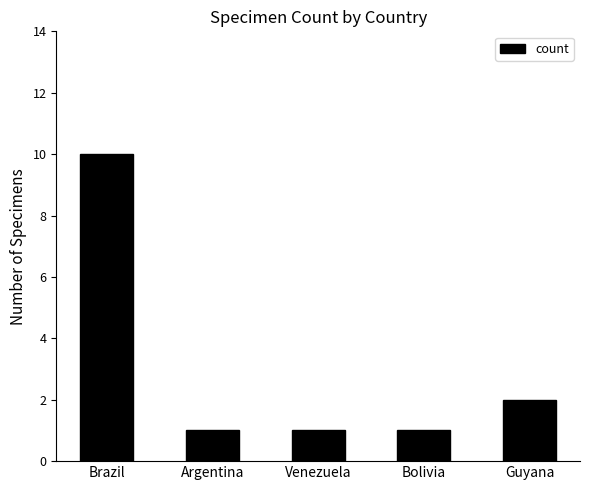

How many categories are shown in the chart?

5